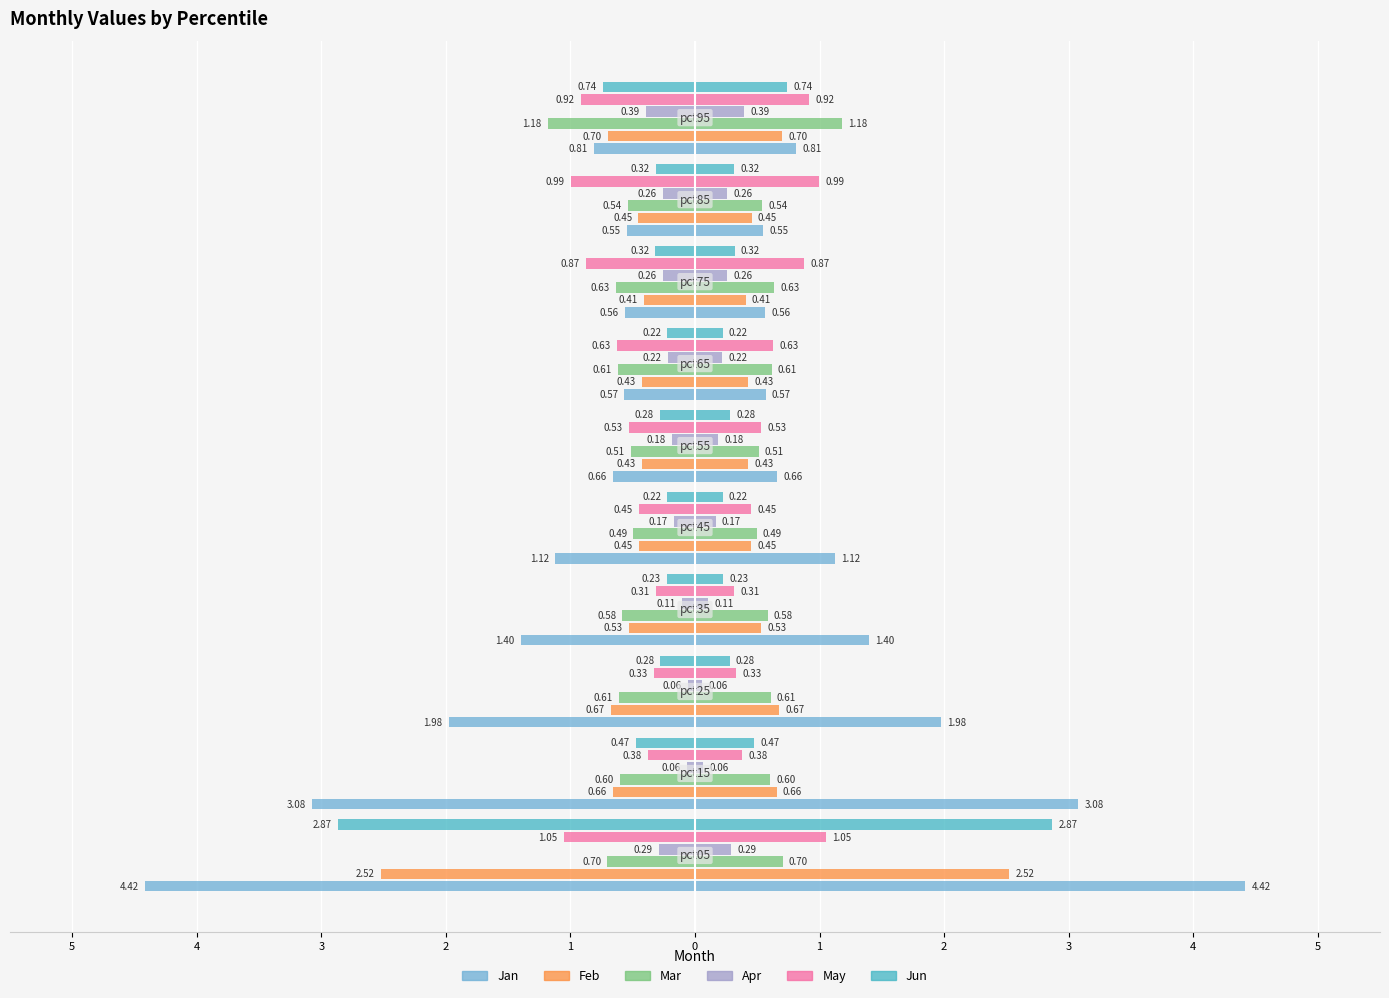

Reading right to left, transcribe all the data shown in this chart.

Jan: 4=-0.8	3=-0.5	2=-0.6	1=-0.6	0=-0.7	1=-1.1	2=-1.4	3=-2.0	4=-3.1	5=-4.4
Feb: 4=-0.7	3=-0.5	2=-0.4	1=-0.4	0=-0.4	1=-0.5	2=-0.5	3=-0.7	4=-0.7	5=-2.5
Mar: 4=-1.2	3=-0.5	2=-0.6	1=-0.6	0=-0.5	1=-0.5	2=-0.6	3=-0.6	4=-0.6	5=-0.7
Apr: 4=-0.4	3=-0.3	2=-0.3	1=-0.2	0=-0.2	1=-0.2	2=-0.1	3=-0.1	4=-0.1	5=-0.3
May: 4=-0.9	3=-1.0	2=-0.9	1=-0.6	0=-0.5	1=-0.5	2=-0.3	3=-0.3	4=-0.4	5=-1.1
Jun: 4=-0.7	3=-0.3	2=-0.3	1=-0.2	0=-0.3	1=-0.2	2=-0.2	3=-0.3	4=-0.5	5=-2.9